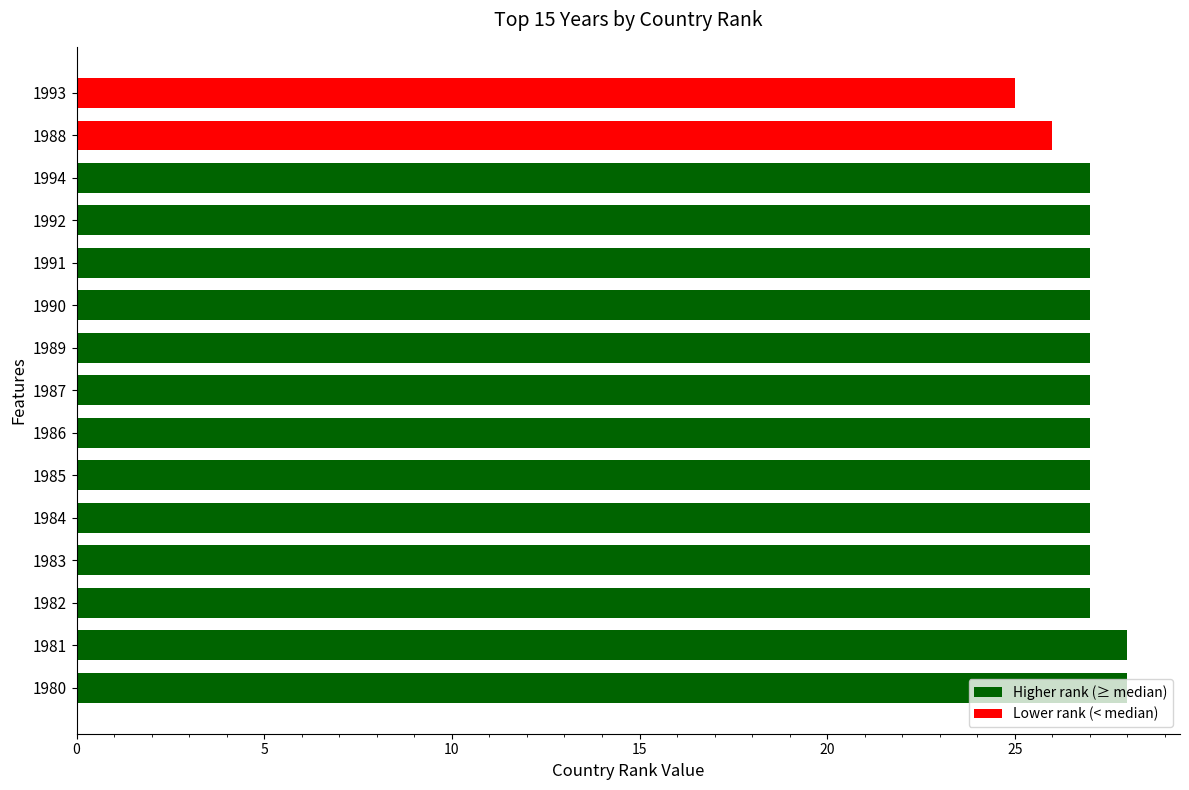

The value at 1989 is 27. True or false?

True